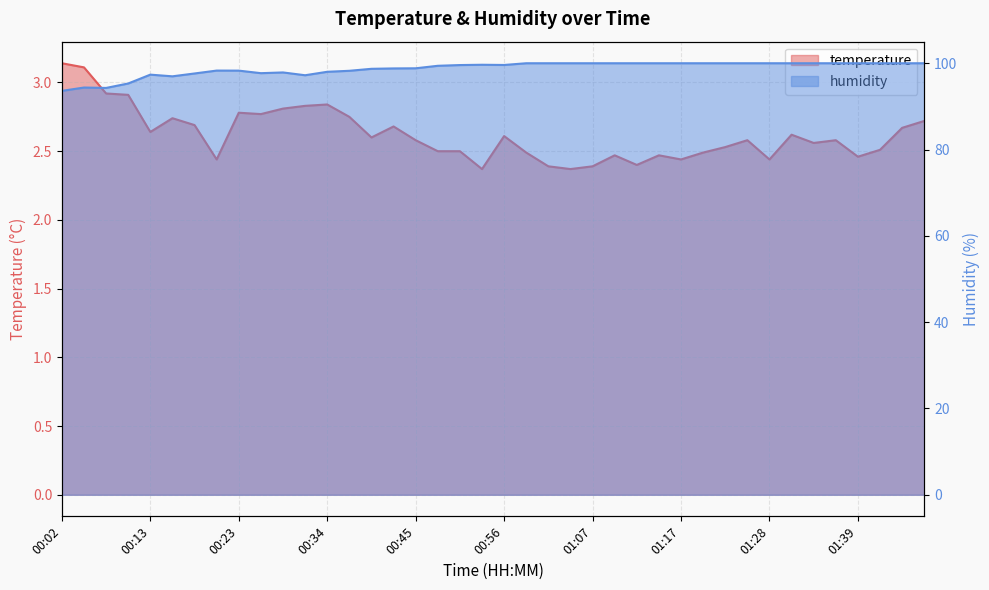

What is the difference between the maximum and second lowest values in the temperature series?

0.8